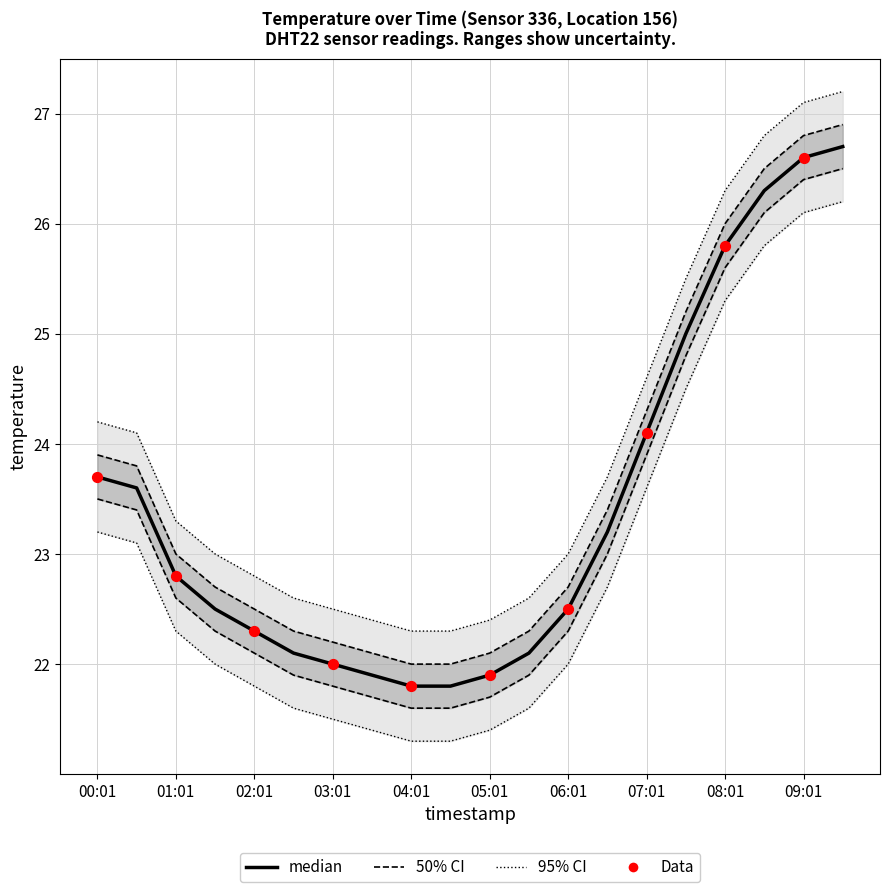

At how many categories does at least one series exceed 26?

4